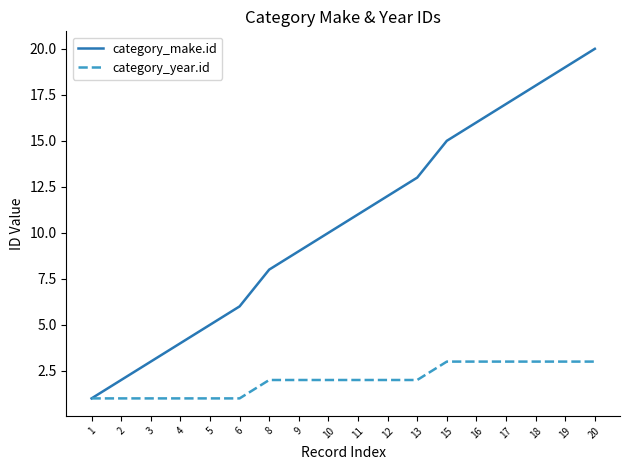

What are all the series names shown in the legend?

category_make.id, category_year.id